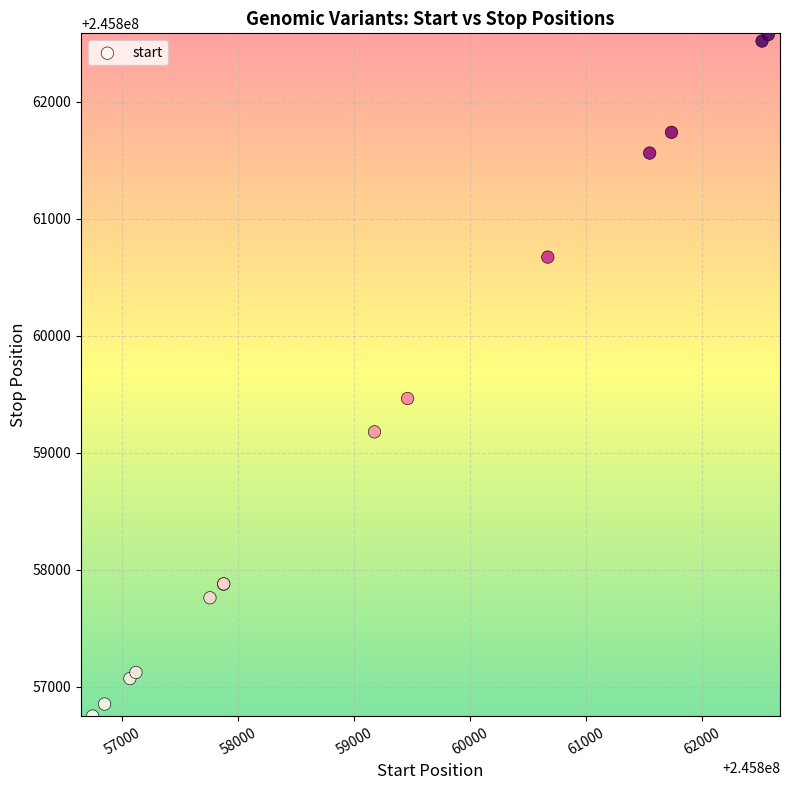

What Y value in the scatter plot is closest to 245859661?

245859463